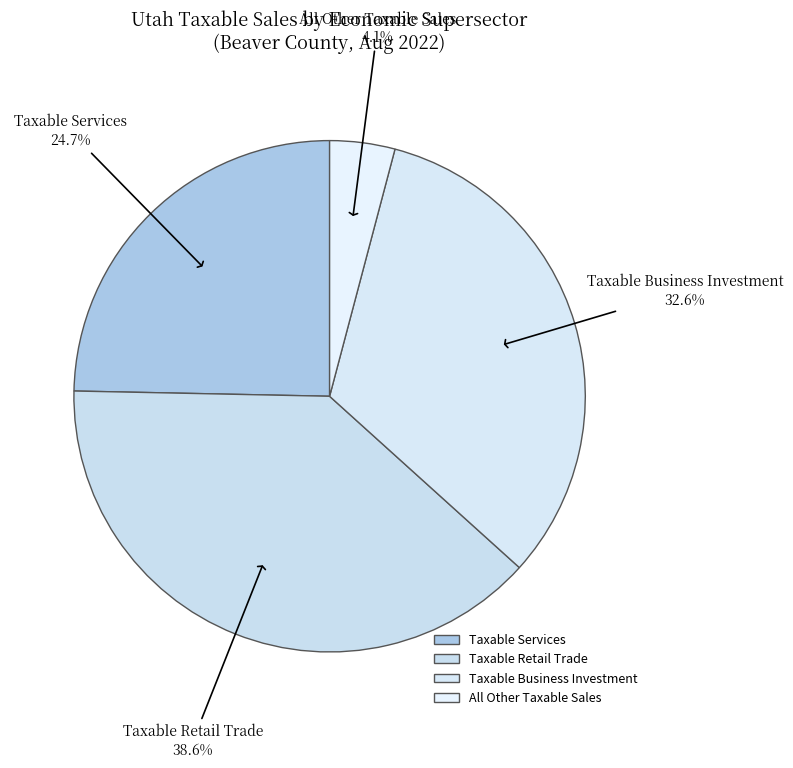

What percentage is the Taxable Services slice, to the nearest percent?

25%